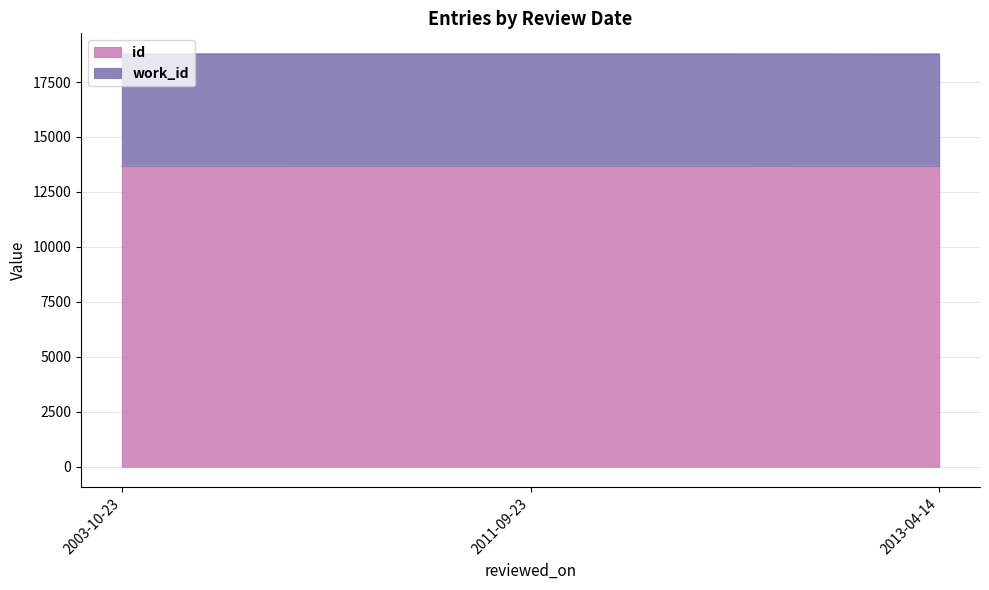

What is the sum of the values at 2013-04-14 and 2011-09-23?

27376